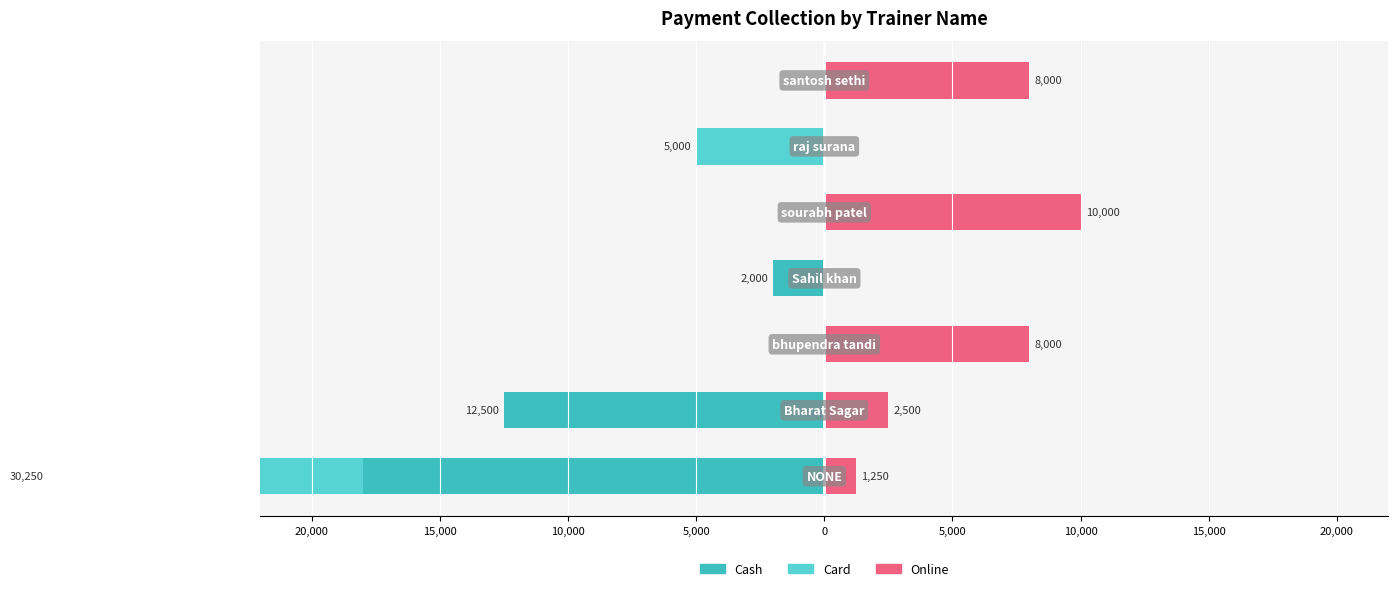

Does the chart contain any negative values?

Yes